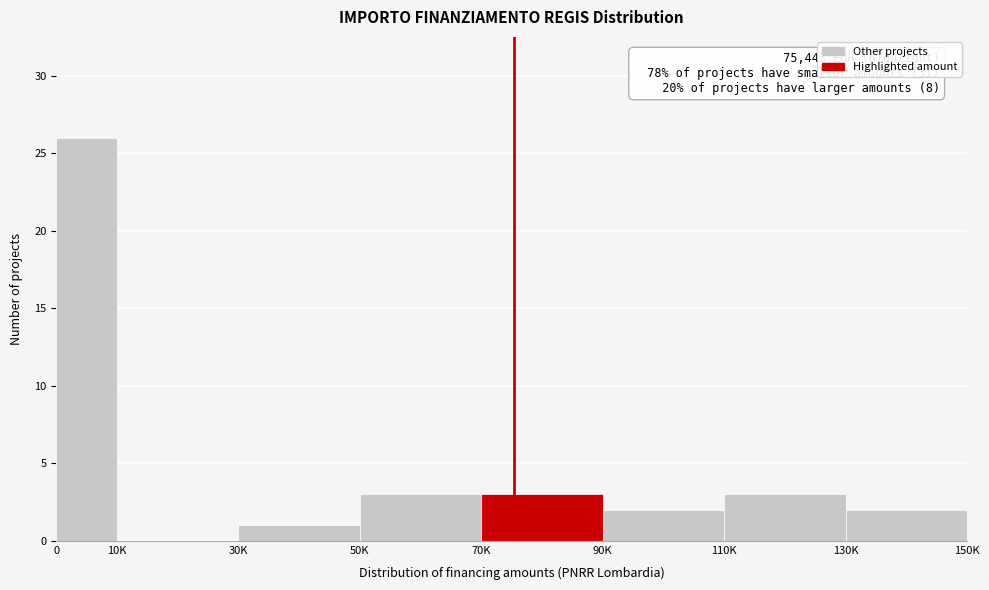

Reading right to left, what are all the values shown in this chart?

130K=2	110K=3	90K=2	70K=3	50K=3	30K=1	10K=0	0=26